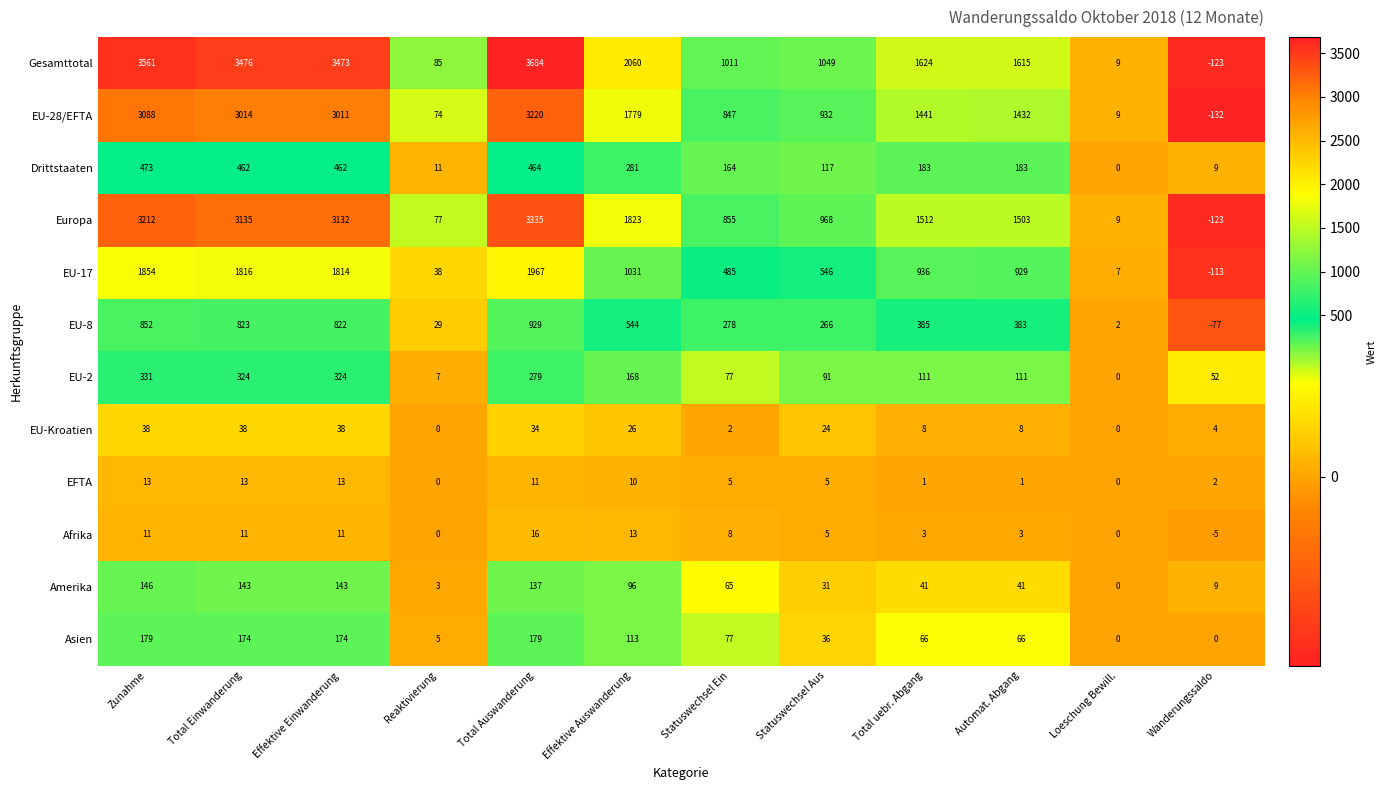

Where does the Gesamttotal series first go above 1624?

Zunahme